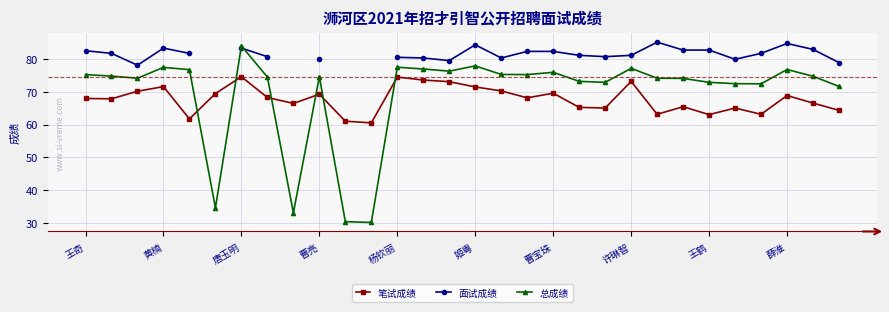

The value of 笔试成绩 at 曹亮 is 69.2. True or false?

True